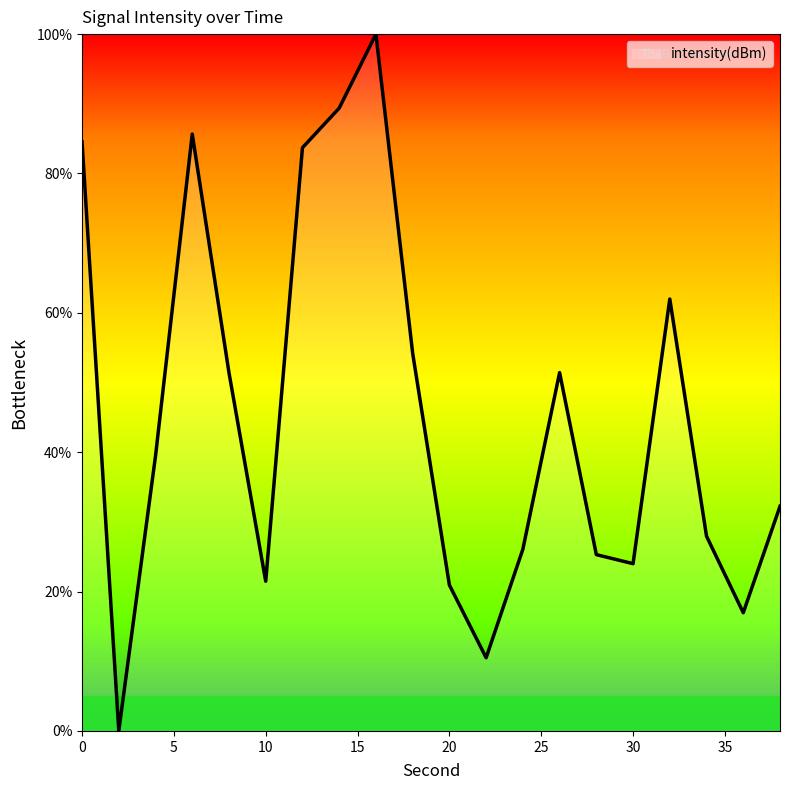

What is the difference between the maximum and minimum values?

100.0